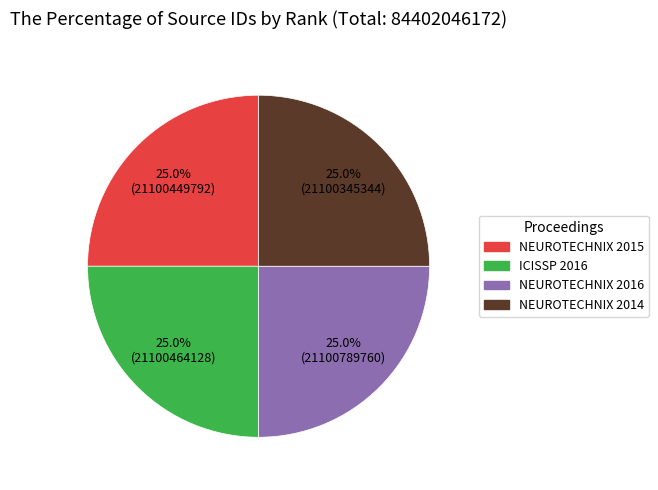

Is there a majority slice in this chart?

No